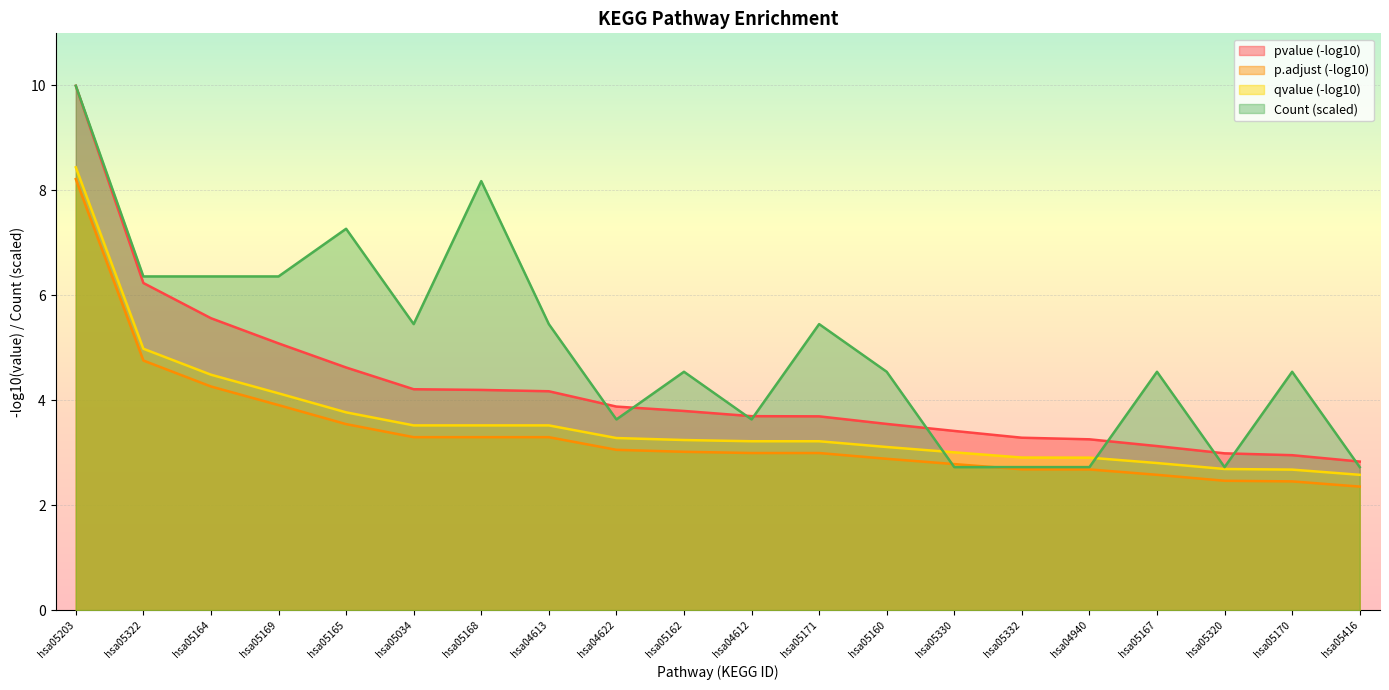

True or false: qvalue (-log10) has a value of 4.3 at hsa05160.

False